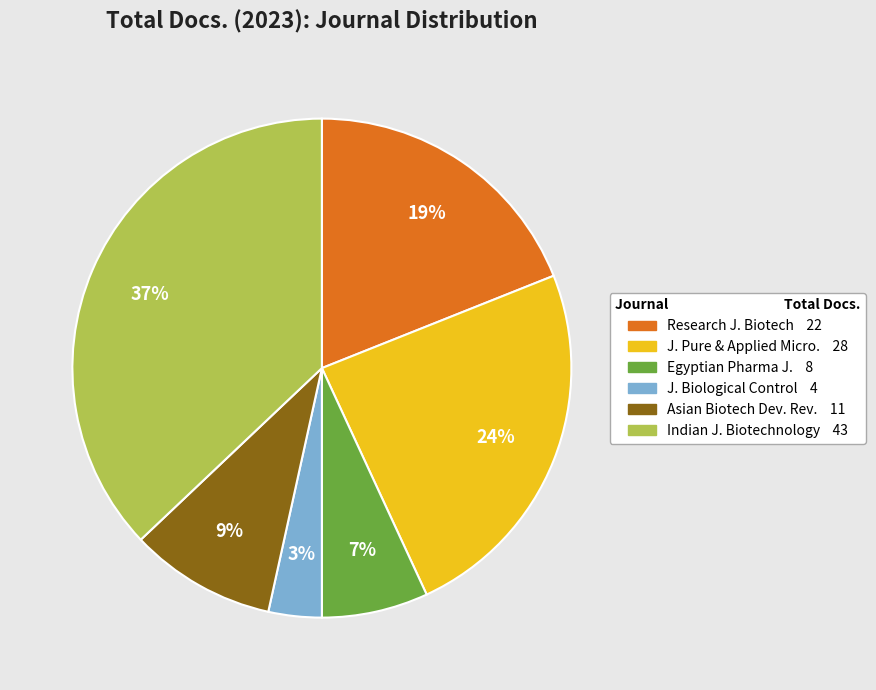

Does any single category account for the majority?

No